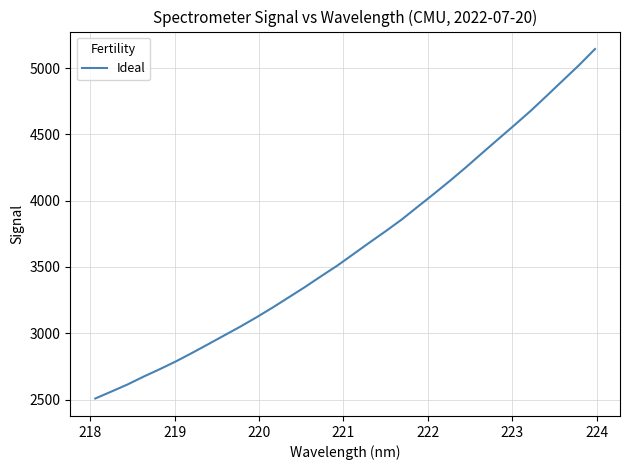

What is the minimum value shown in the chart?

2507.8